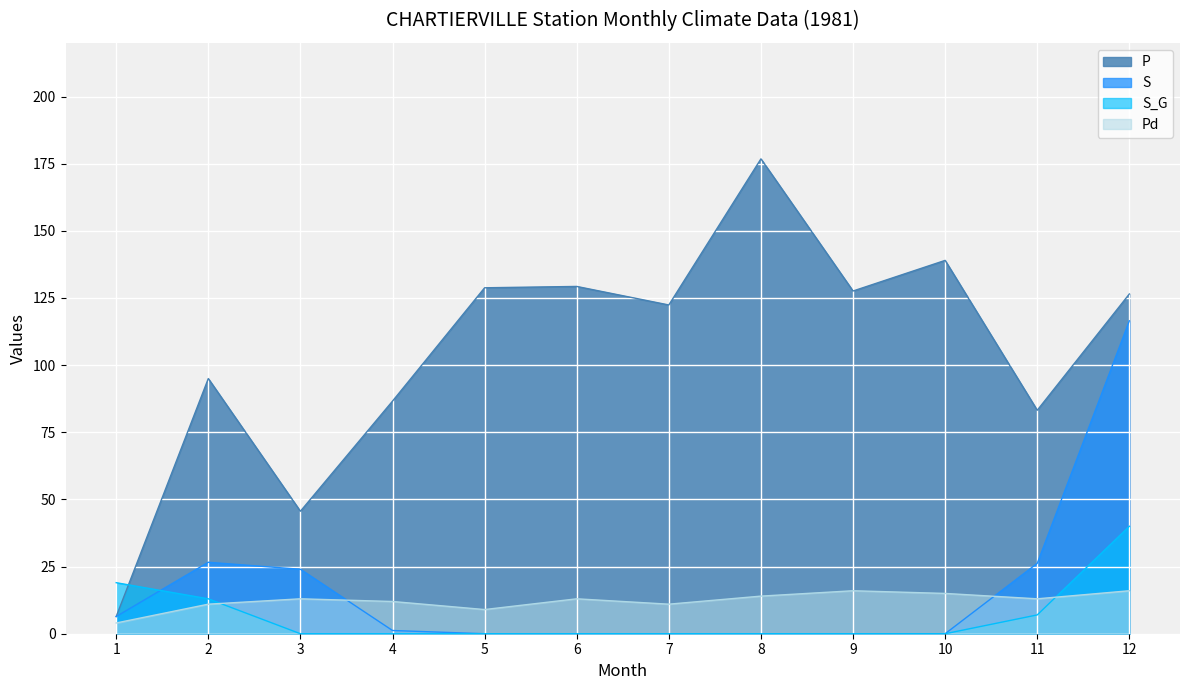

True or false: P and Pd cross at least once.

False